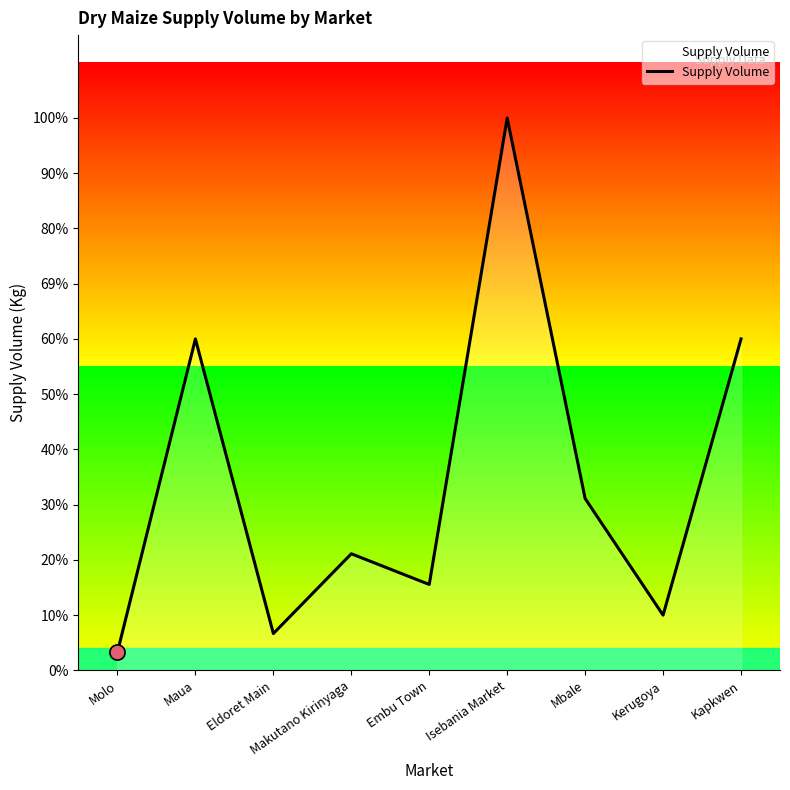

What is the ratio of the value at Embu Town to the value at Isebania Market?

0.2